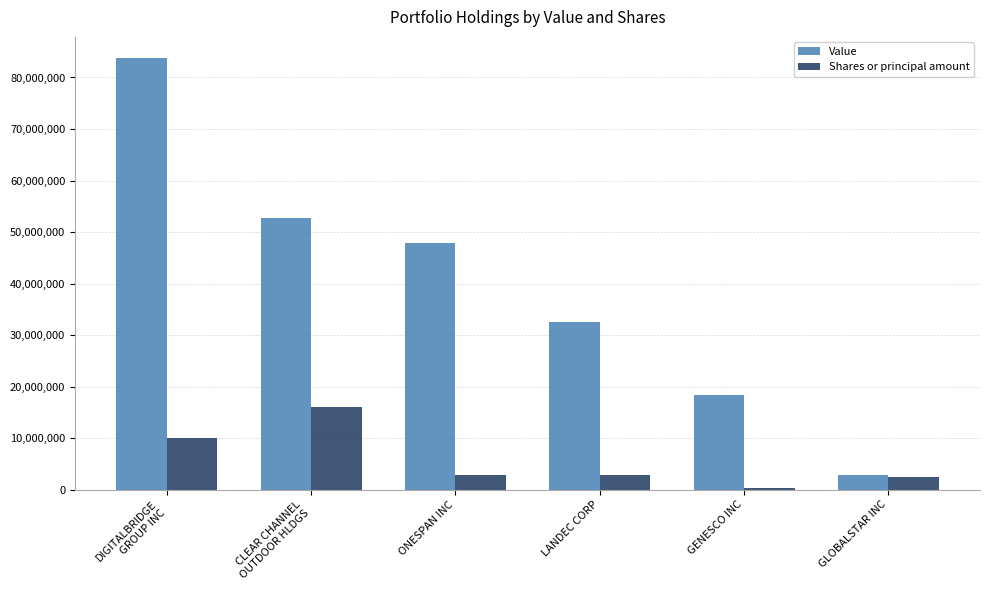

What is the sum of all Shares or principal amount values?

34508077